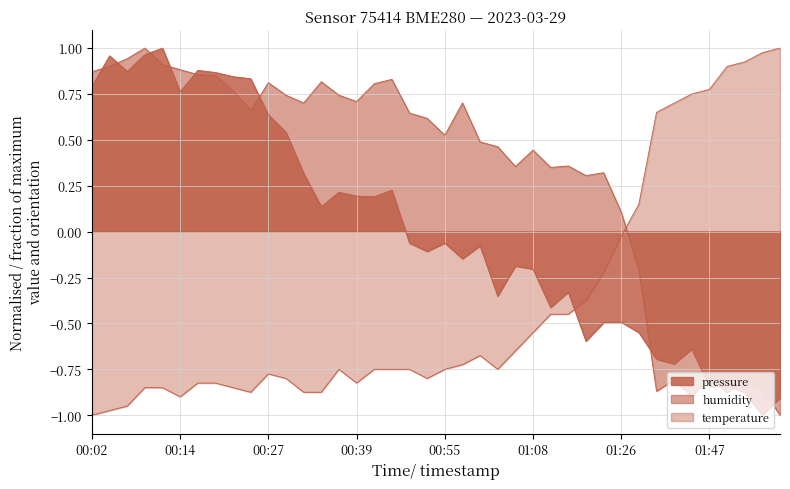

Where does the humidity series first go above 0?

00:02